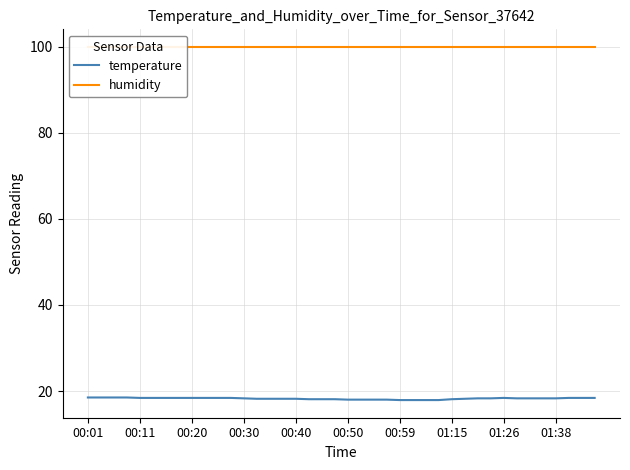

At 33, list the series in order from smallest to largest.

temperature, humidity